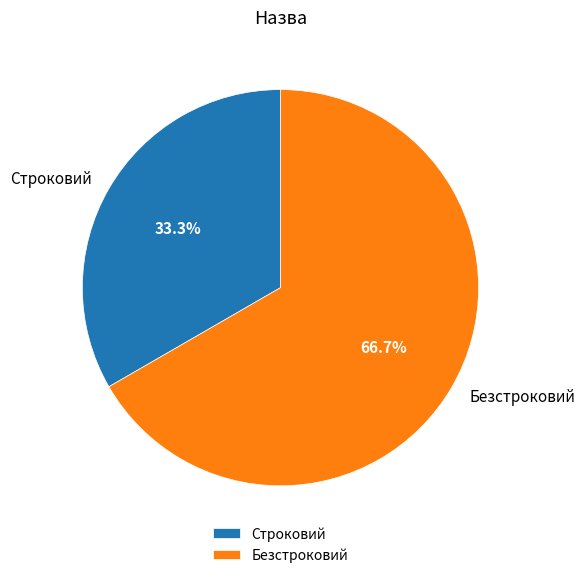

Count the number of slices in the pie.

2